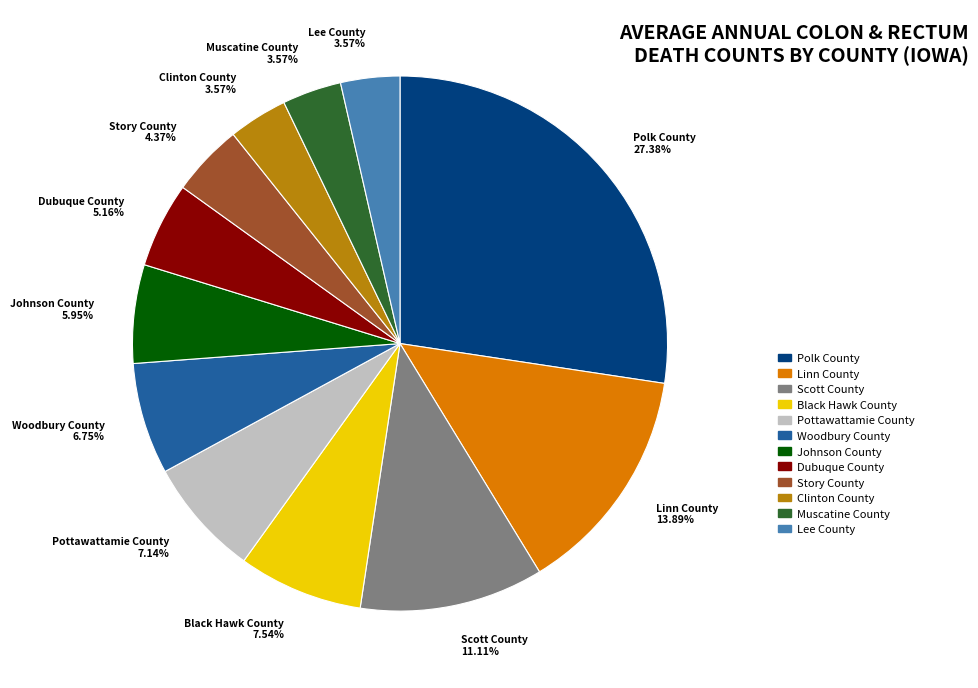

Which has a higher value, Lee County or Scott County?

Scott County